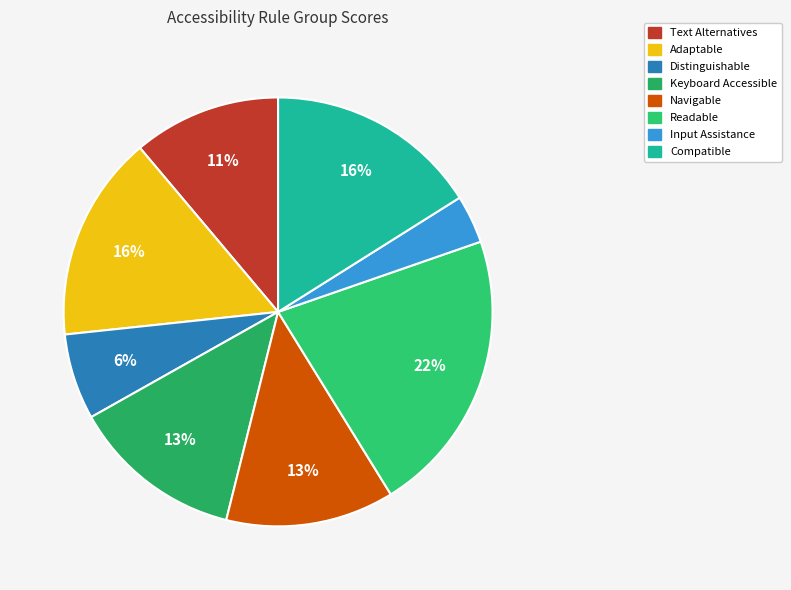

How many slices are in this pie chart?

8